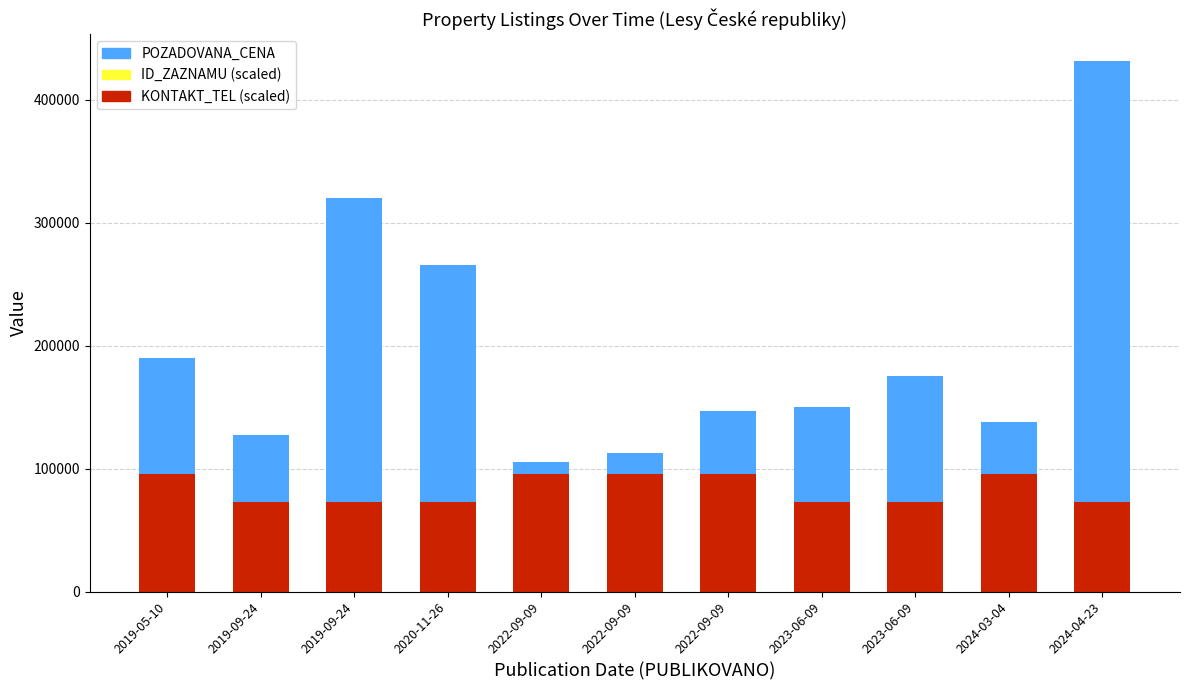

Does the chart contain stacked bars?

Yes